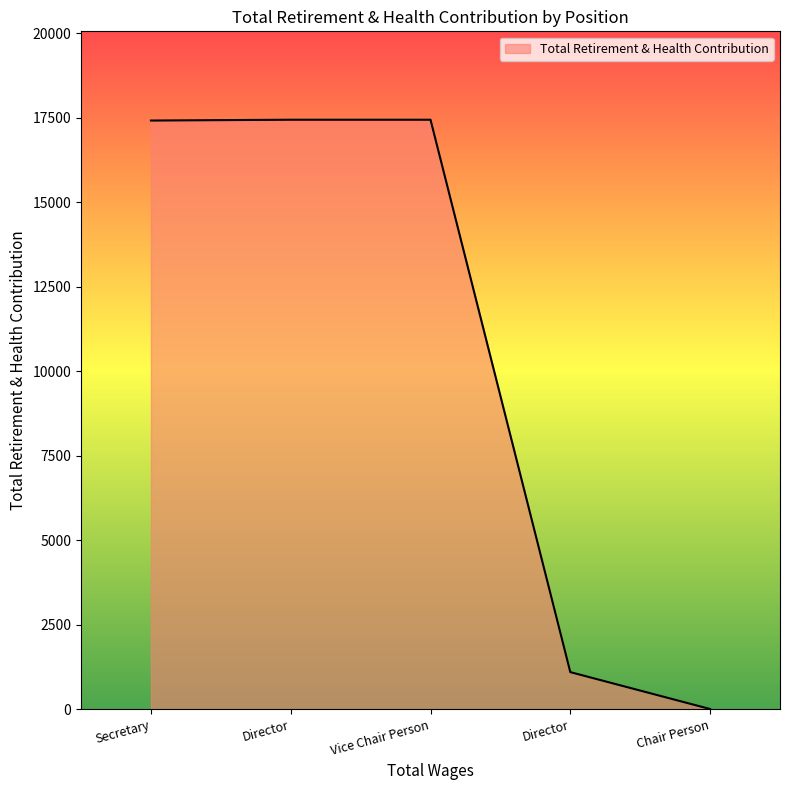

Rank the categories by value from highest to lowest.

Director, Vice Chair Person, Secretary, Director, Chair Person